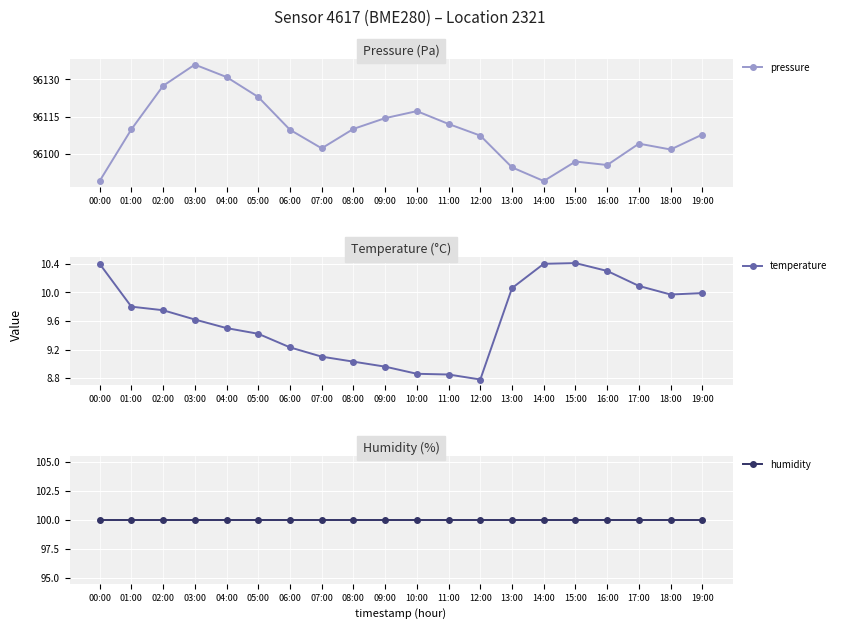

Does the chart display data point markers on the line(s)?

Yes